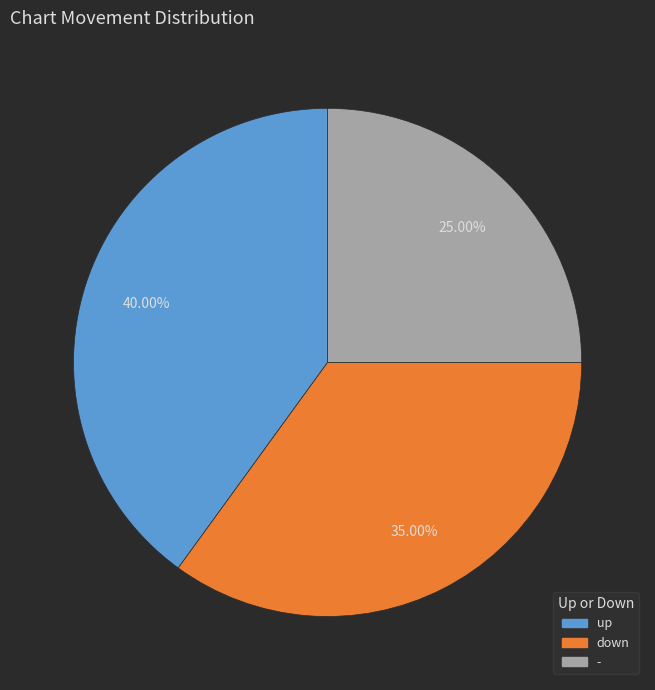

Is - the majority of the pie?

No